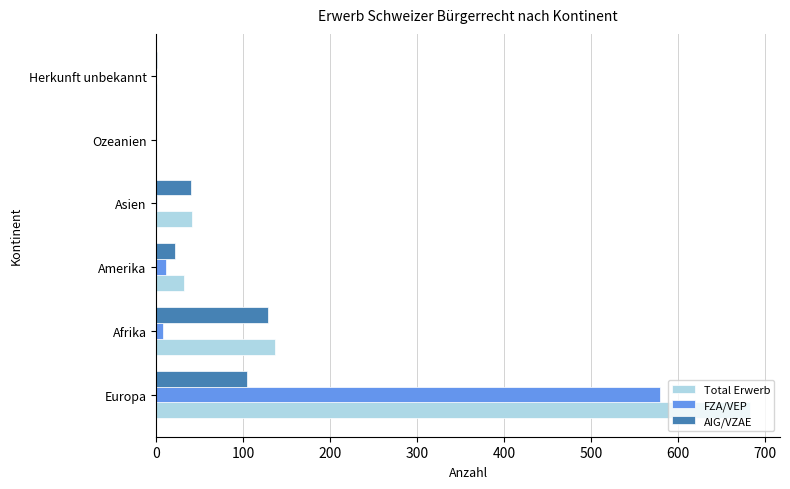

Between Afrika and Amerika, which series saw the biggest shift?

AIG/VZAE